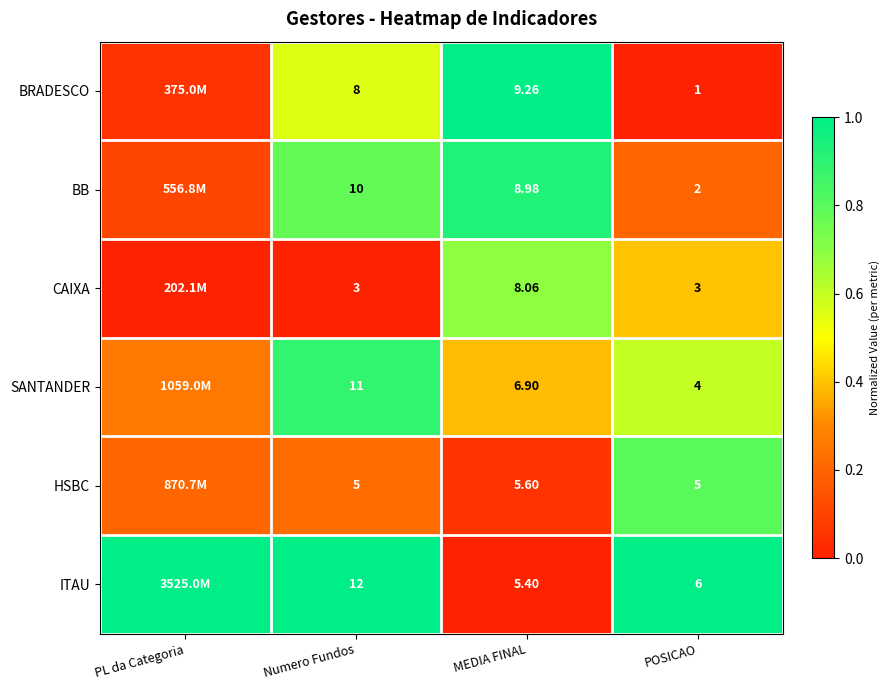

Rank the series at MEDIA FINAL from lowest to highest value.

ITAU, HSBC, SANTANDER, CAIXA, BB, BRADESCO